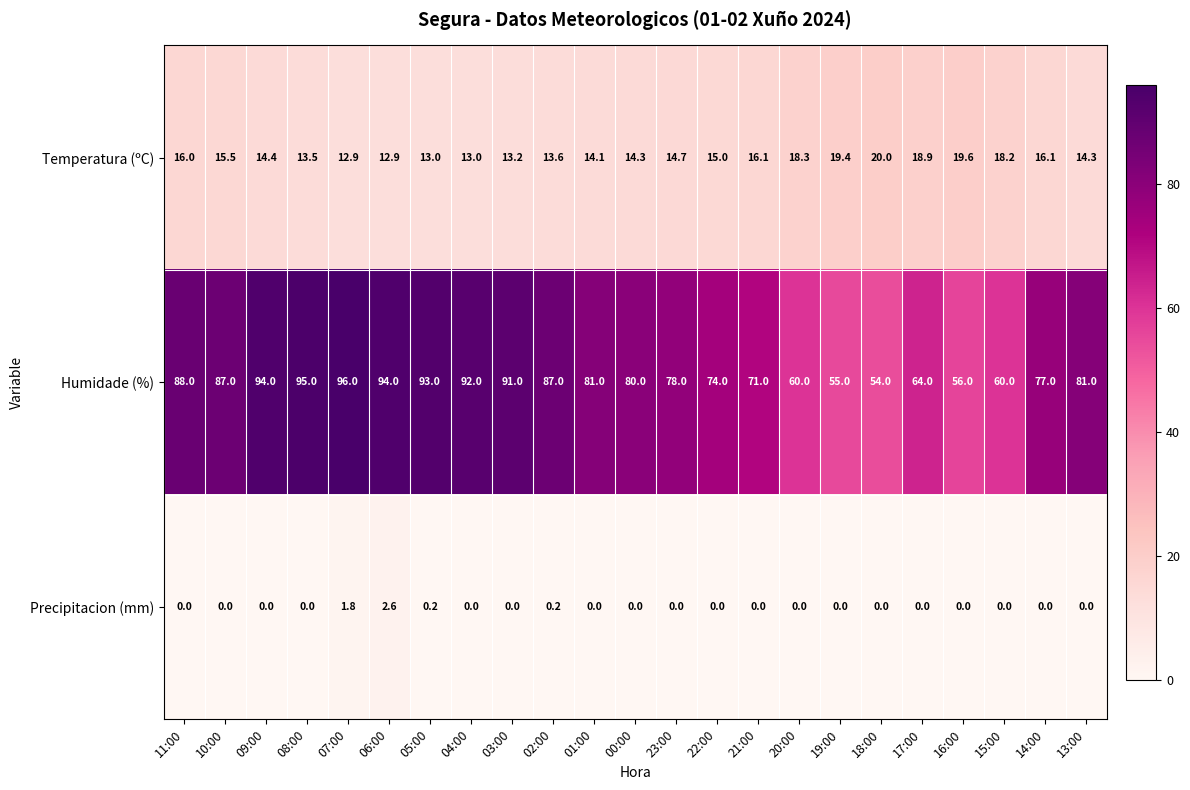

At which category does the chart reach its peak across all series?

07:00